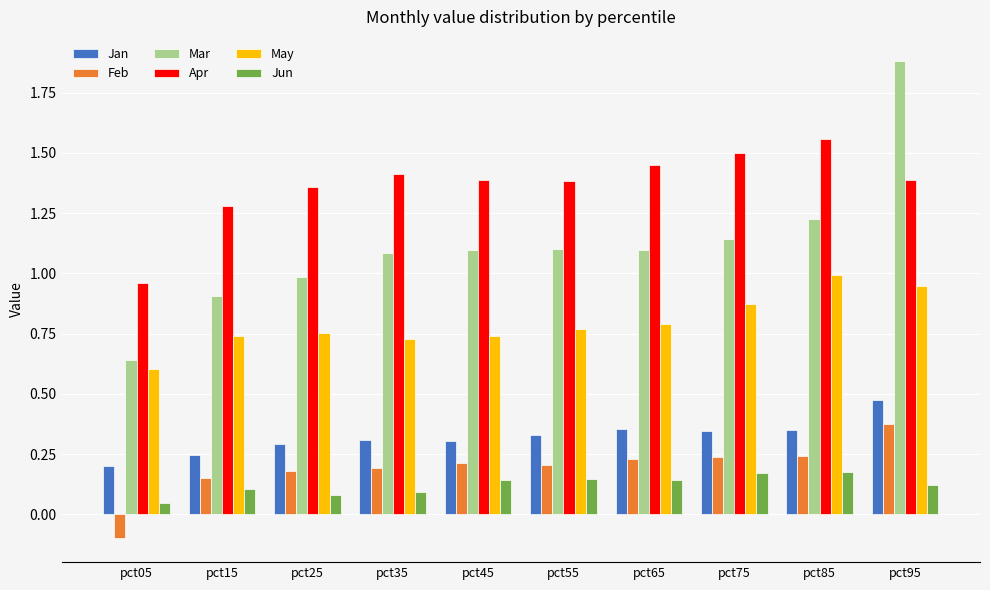

What are all the series names shown in the legend?

Jan, Feb, Mar, Apr, May, Jun